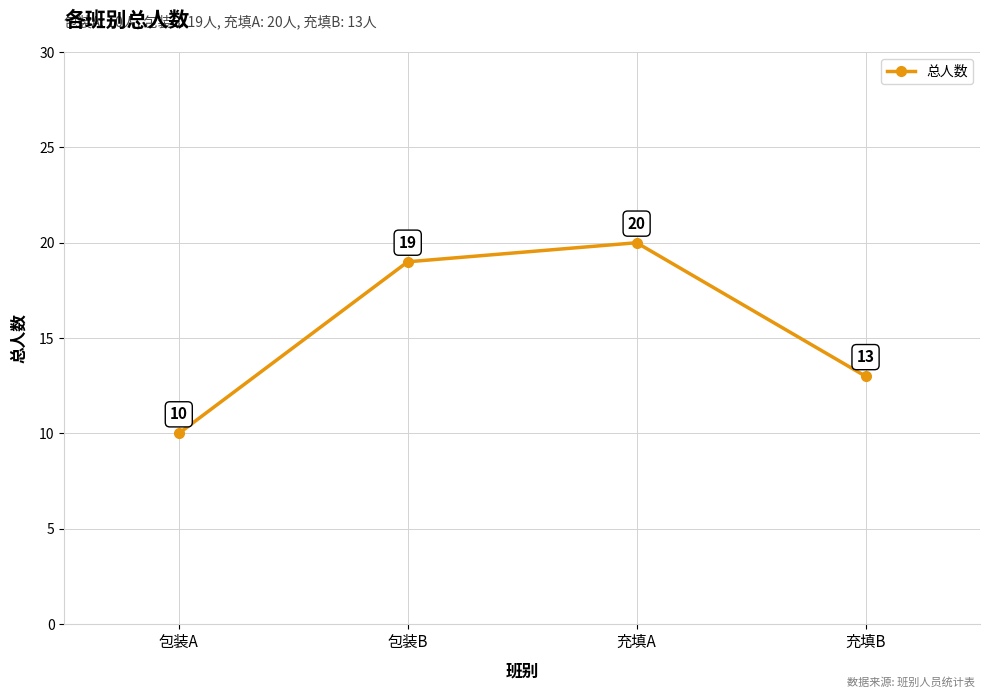

Reading right to left, transcribe all the data shown in this chart.

充填B=13	充填A=20	包装B=19	包装A=10